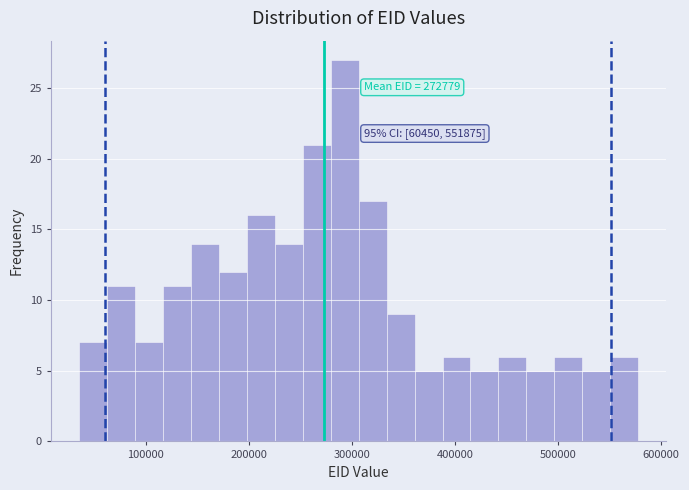

Read against the x-axis, roughly where is the centre of the tallest bar?

290000